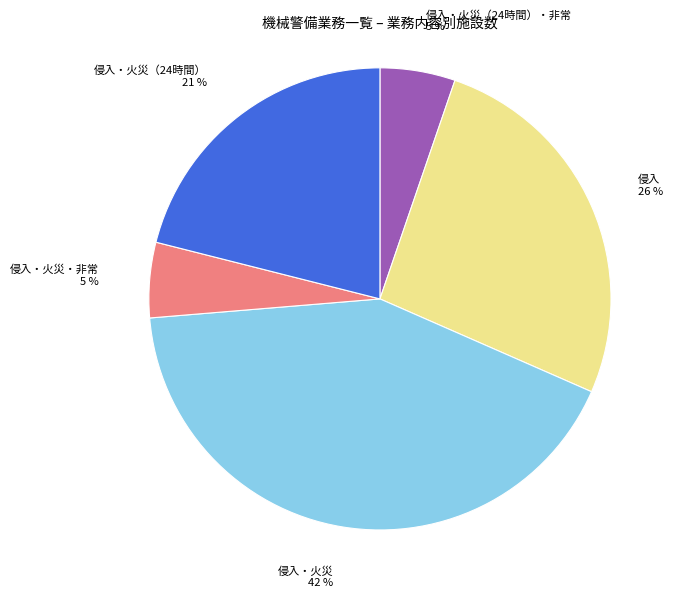

To the nearest percent, what is the difference between the largest and smallest slice percentages?

37%